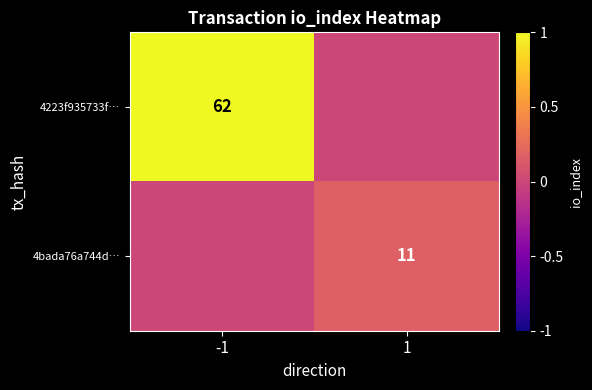

The 4223f935733f… series shows 17 at -1. True or false?

False